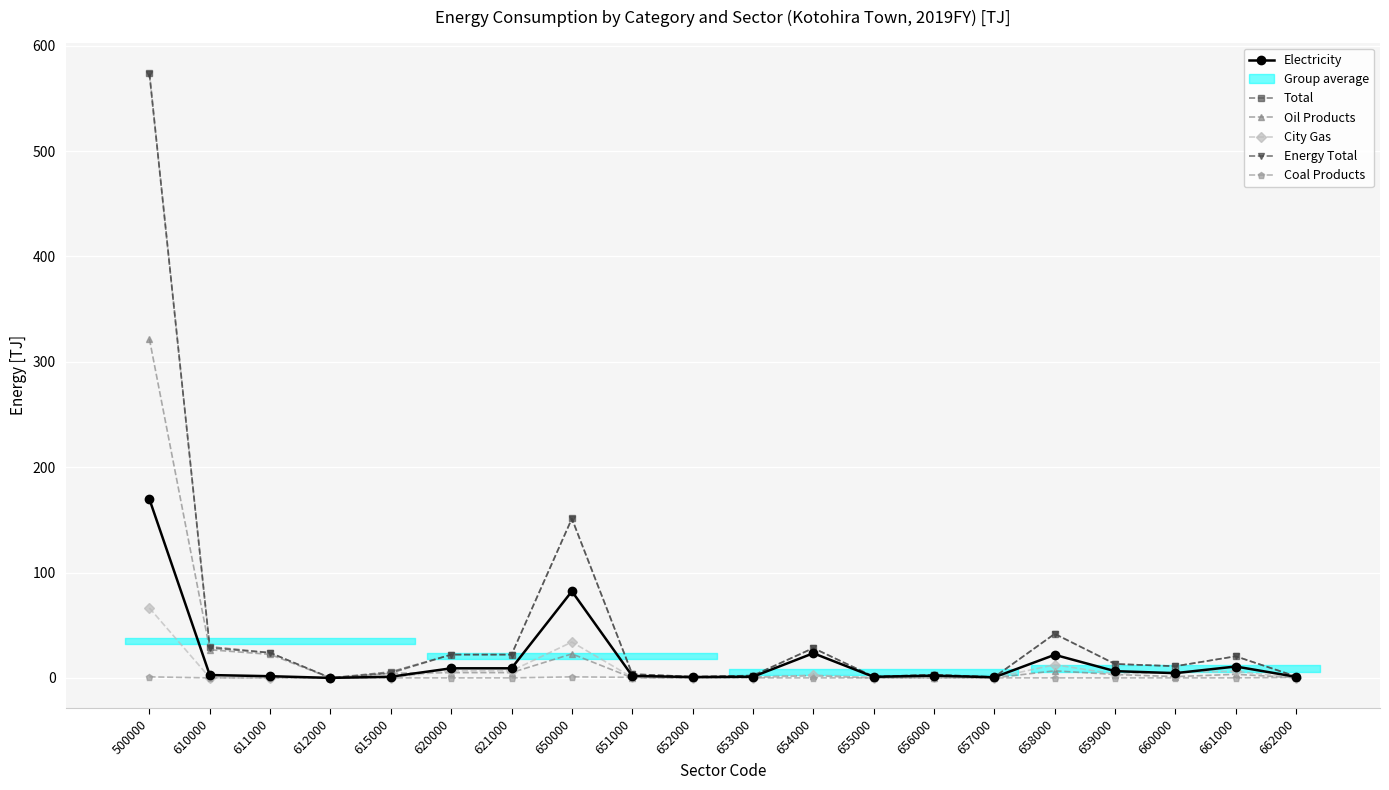

How many data points does each series have?

20